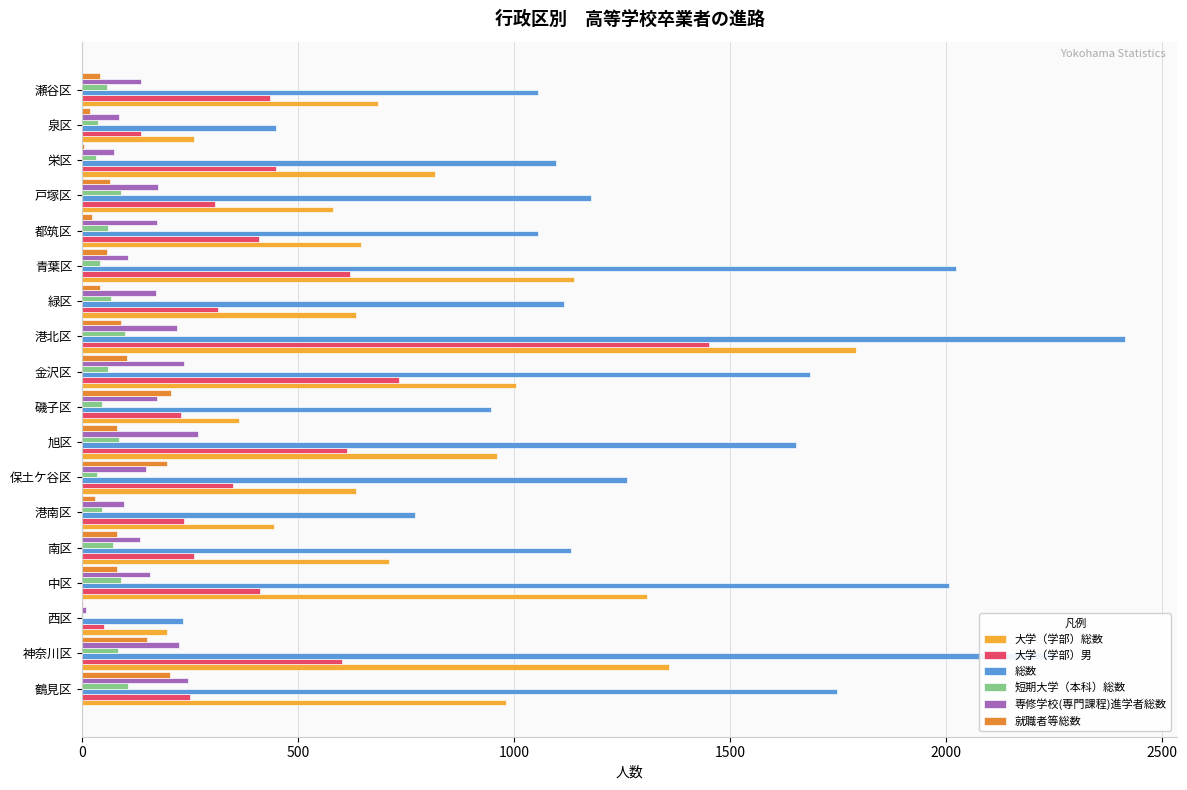

What is the sum of all 総数 values?

24070